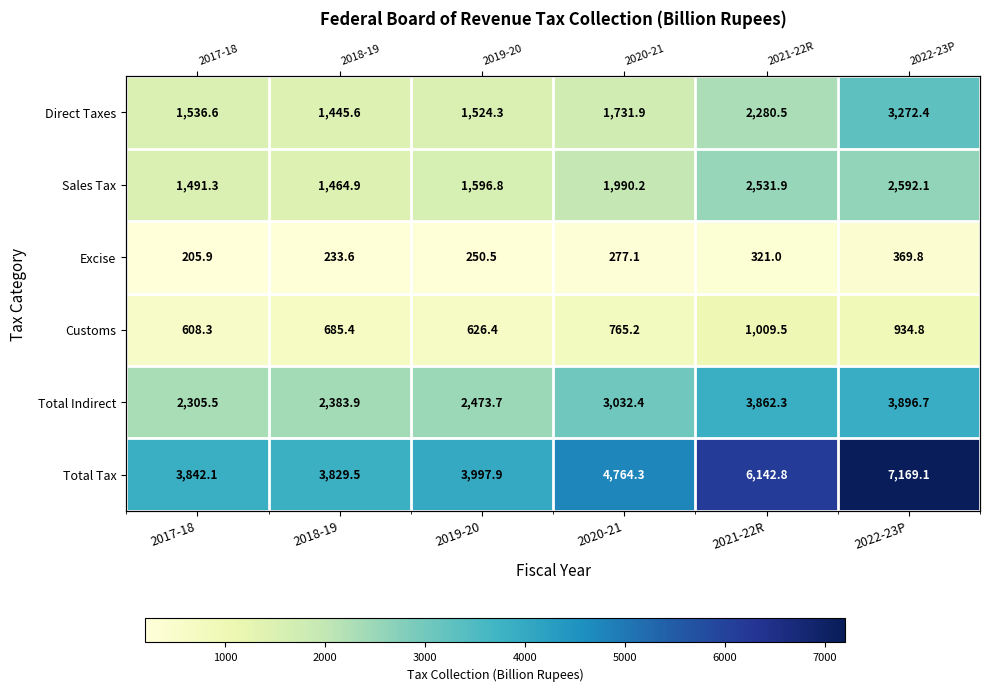

What is the minimum value shown in the chart?

205.9